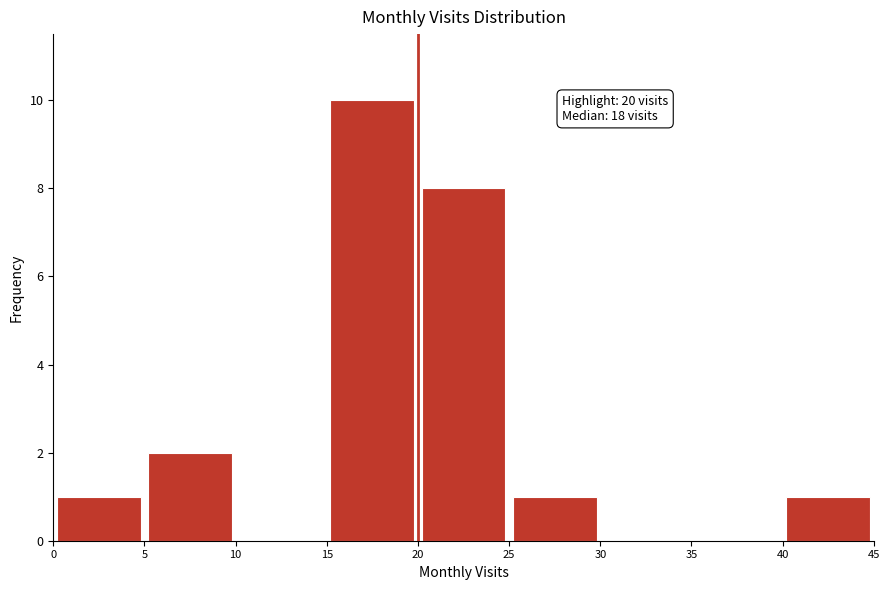

Which range on the x-axis has the tallest bar?

15 to 20